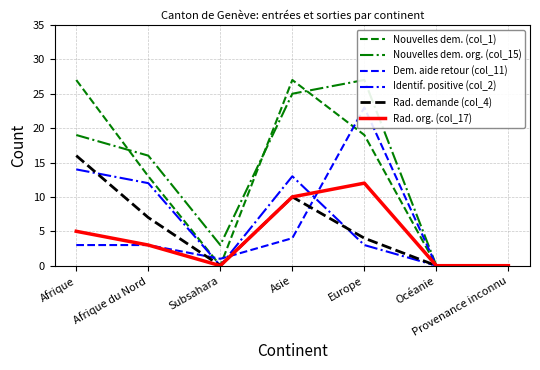

What is the value of the Identif. positive (col_2) point at the 5th from the left?

3